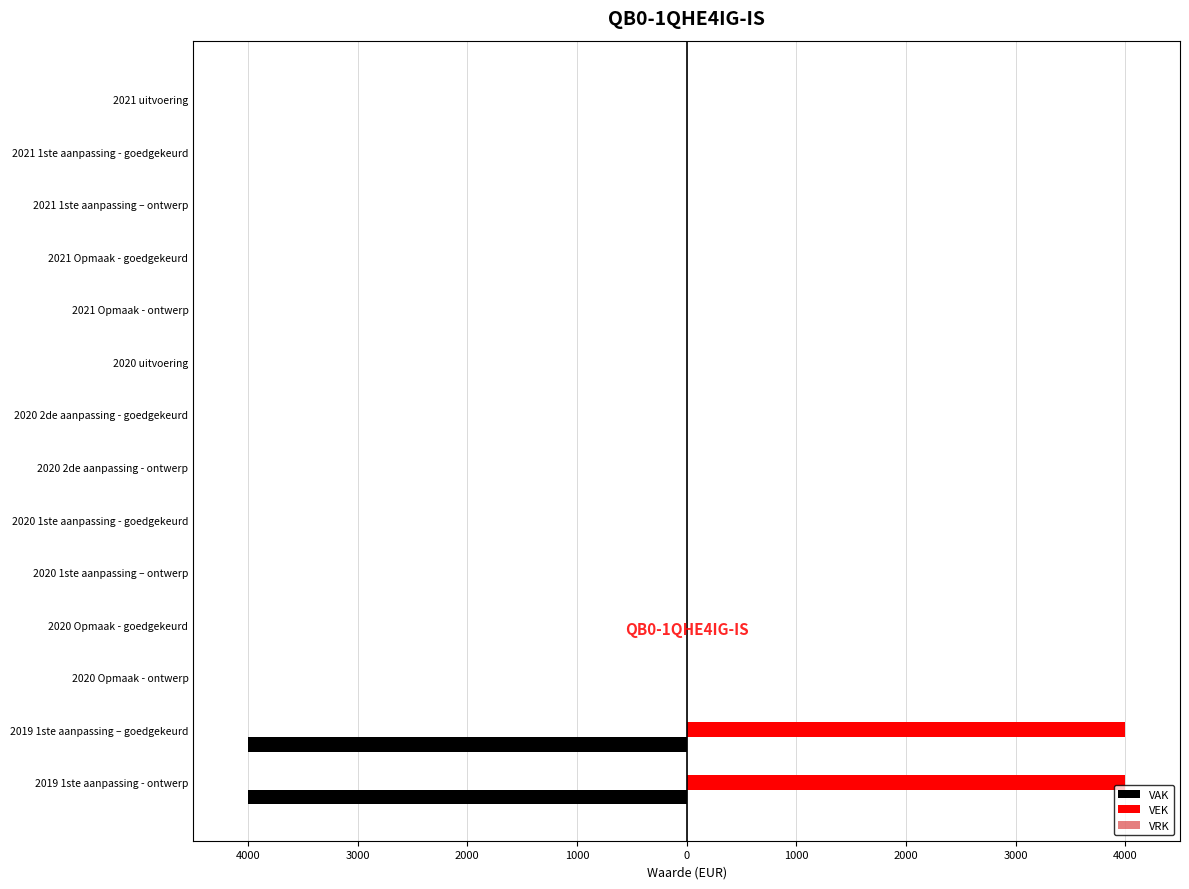

List the series in order of their overall mean, lowest first.

VAK, VRK, VEK